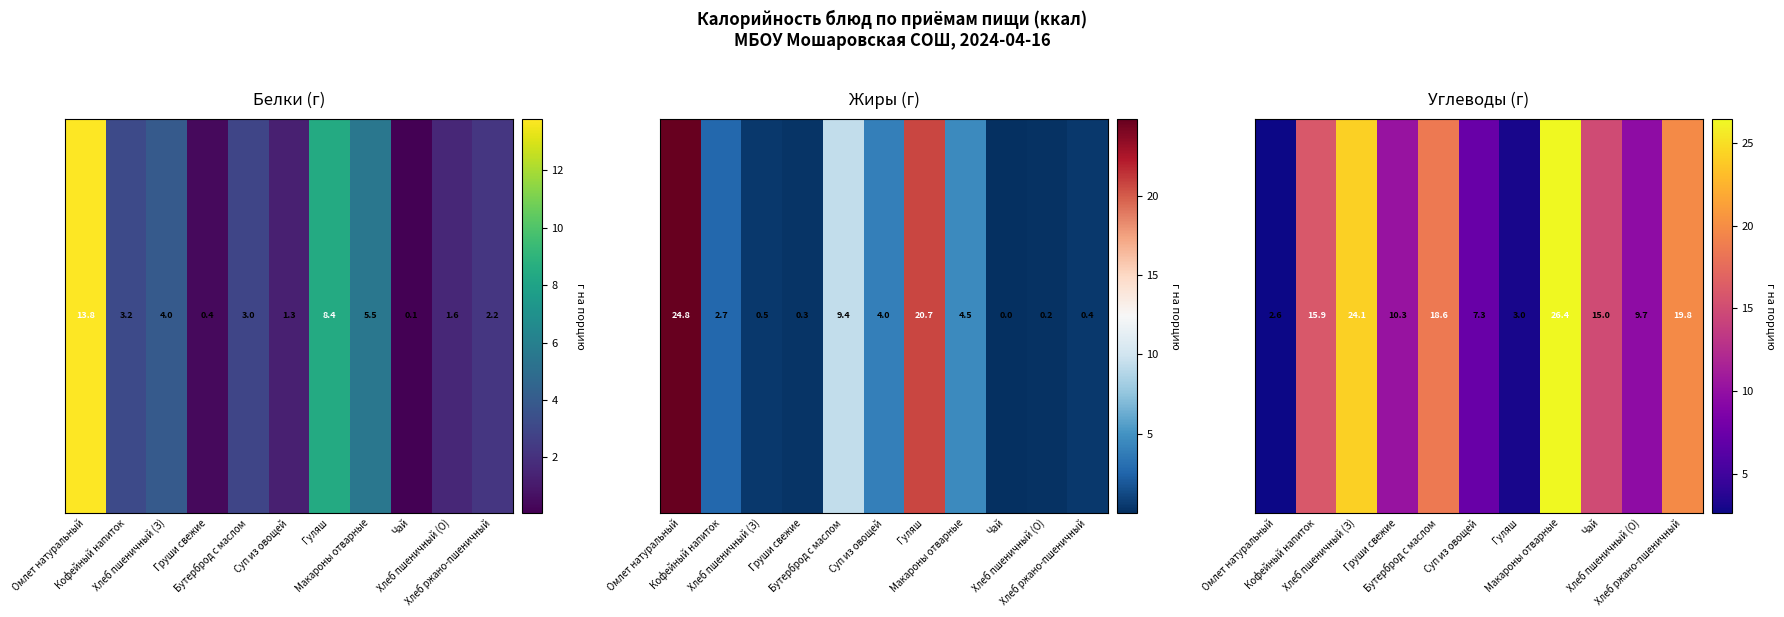

What is the approximate value at Хлеб пшеничный (З)?

24.1